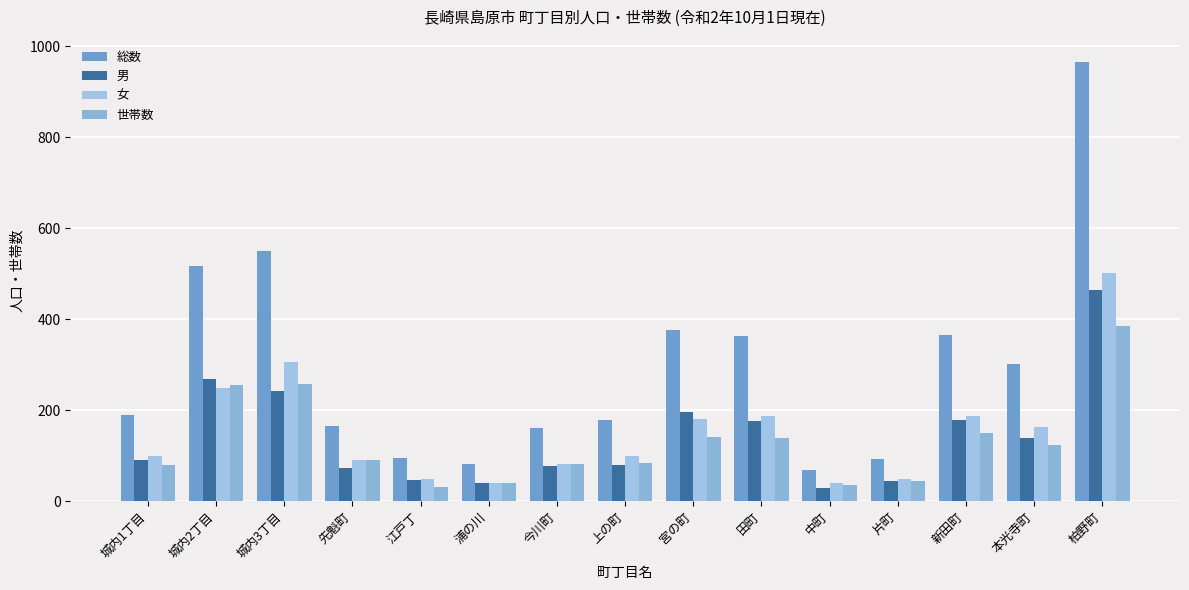

At which label does 総数 first exceed 189?

城内2丁目